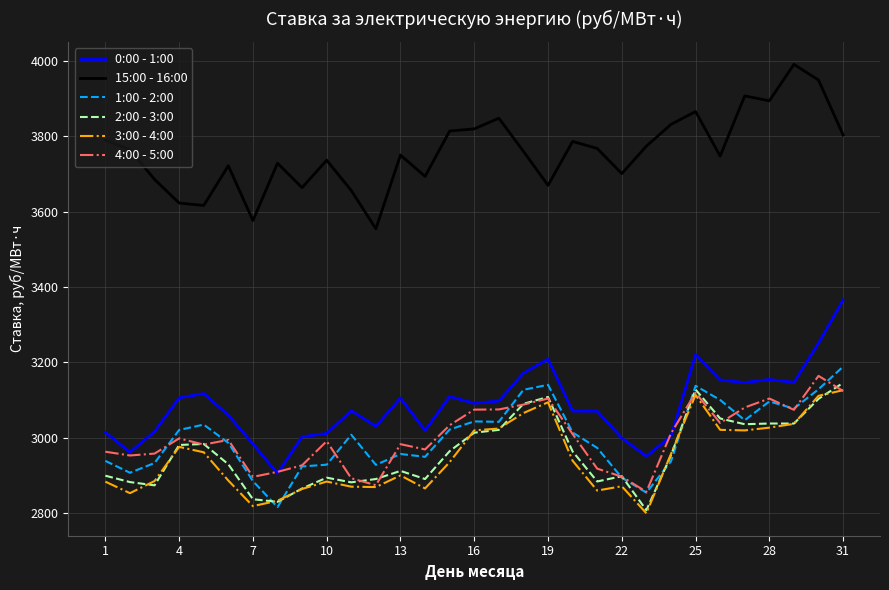

Count the number of categories in the chart.

31